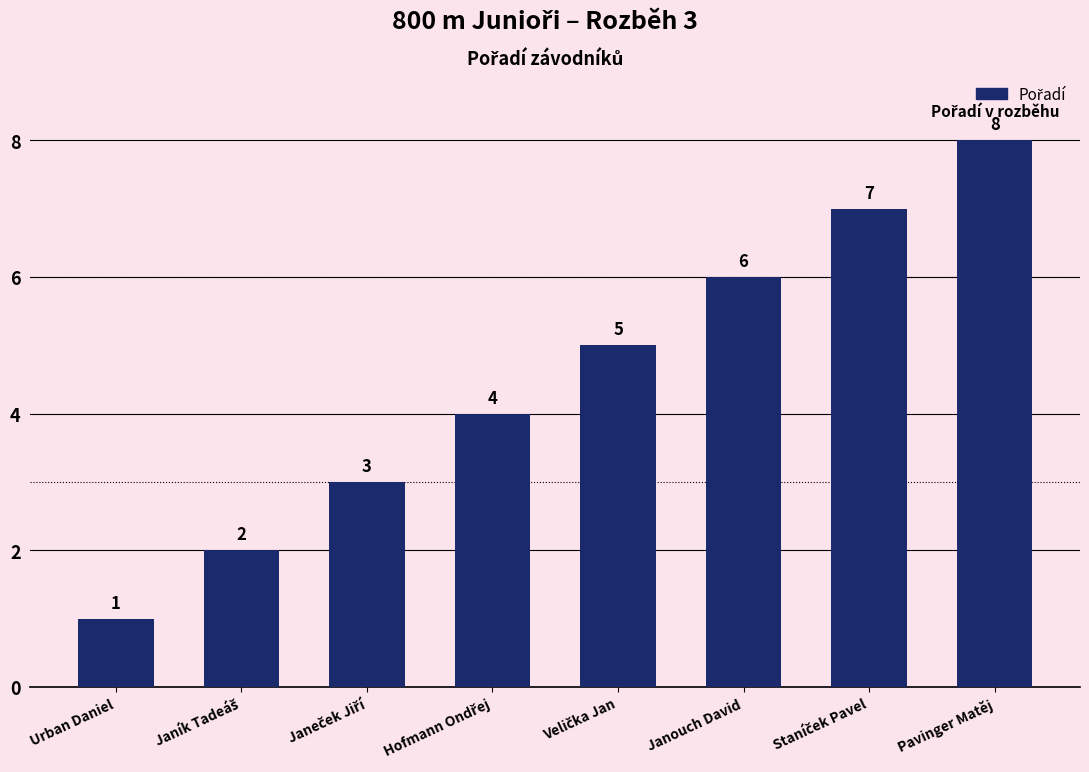

What is the approximate value at Urban Daniel?

1